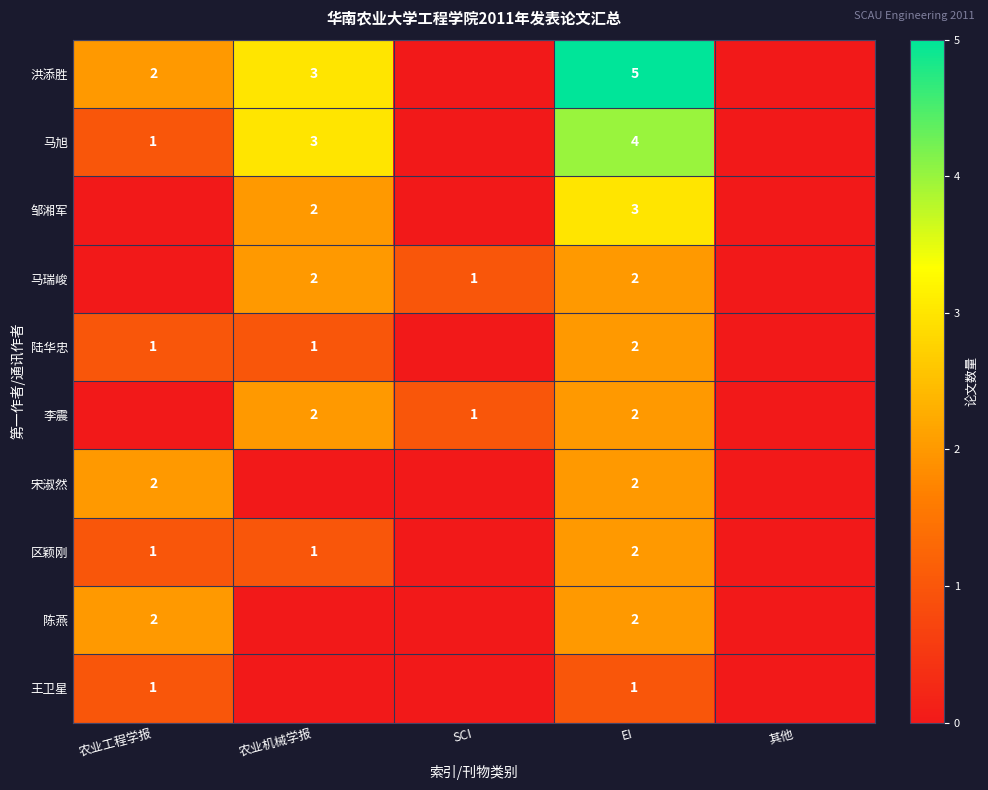

Is it true that 马瑞峻 equals 0 at 农业机械学报?

False